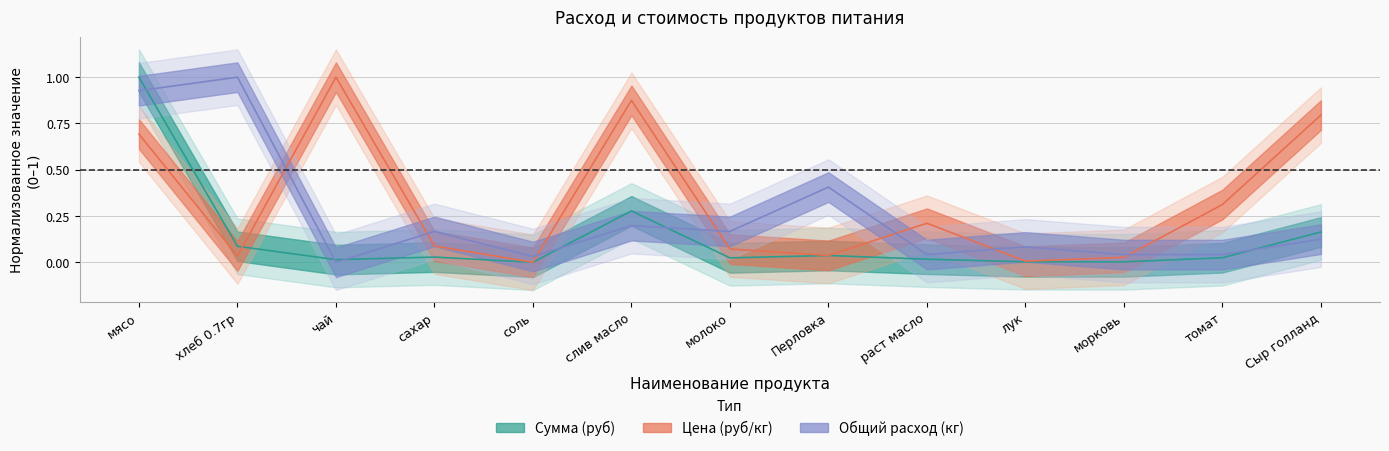

Which has a higher value, томат or лук?

томат